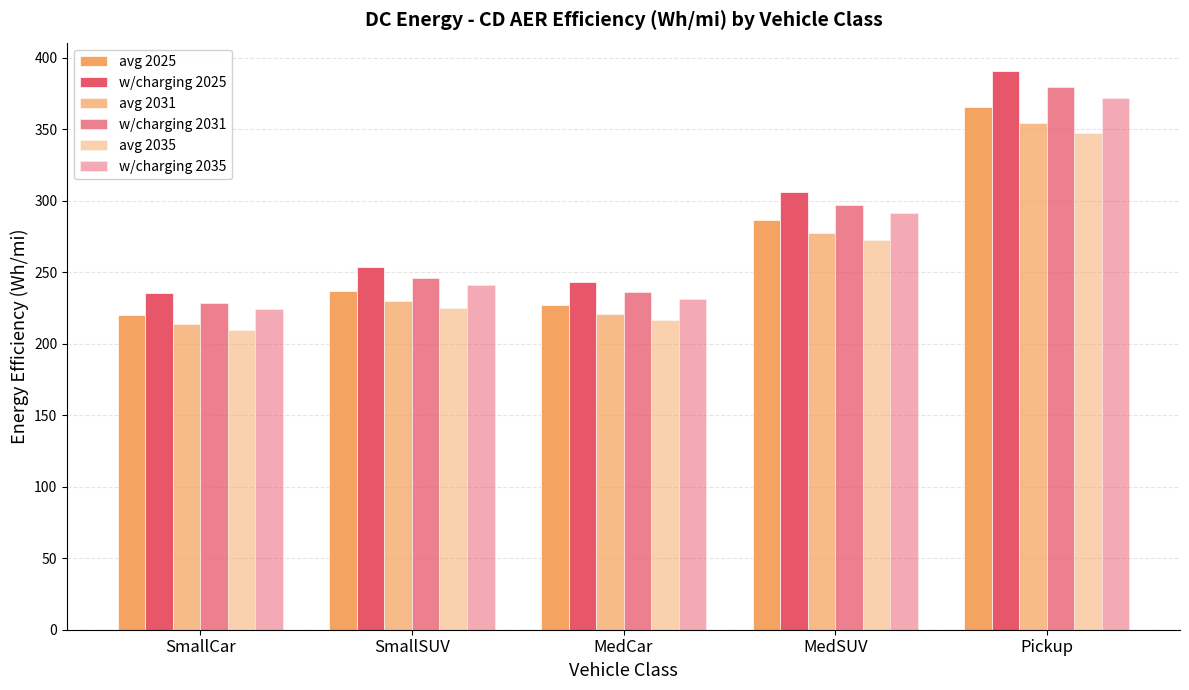

What is the difference between the maximum and minimum values in the w/charging 2035 series?

147.8